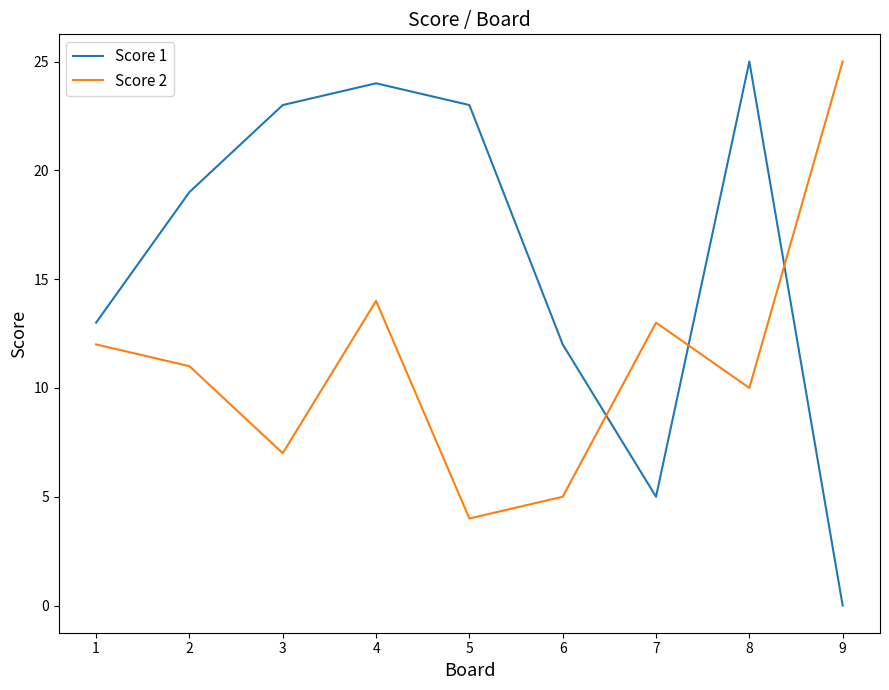

At which category is the sum across all series the highest?

4